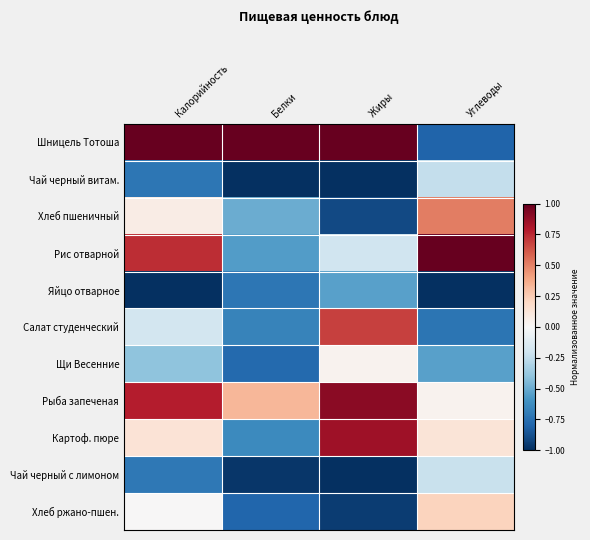

Which series changed the most between Белки and Углеводы?

Шницель Тотоша